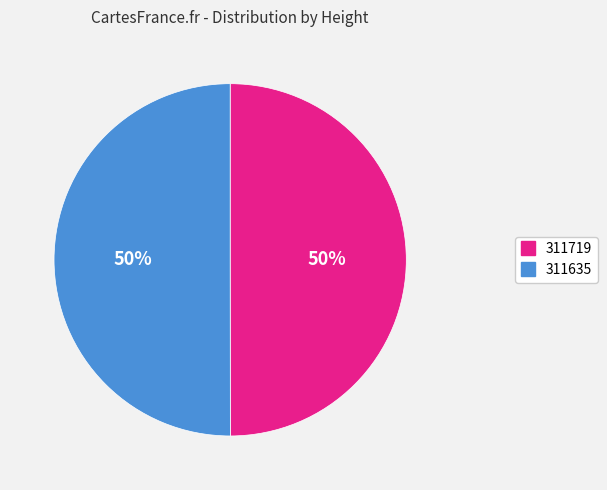

To the nearest percent, what percentage of the pie is 311635?

50%